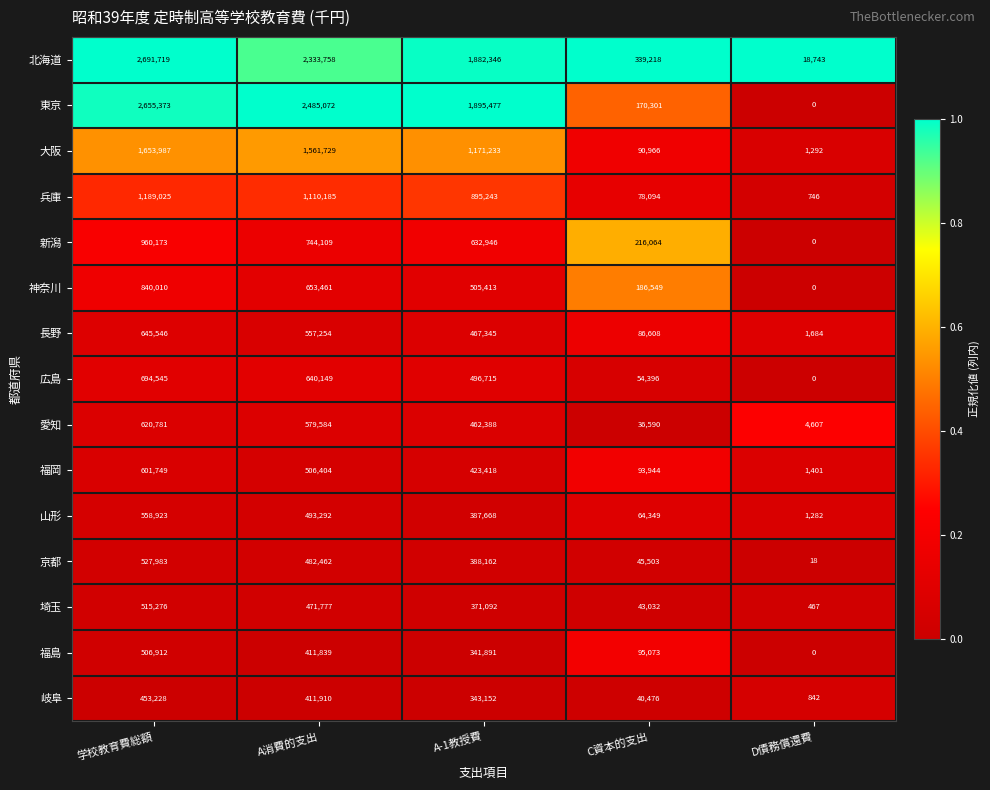

True or false: 北海道 has a value of 18743 at D債務償還費.

True